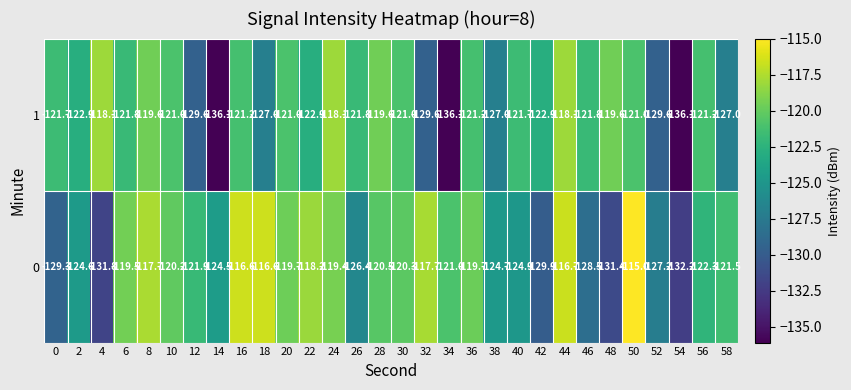

The 0 series shows -124.5 at 14. True or false?

True